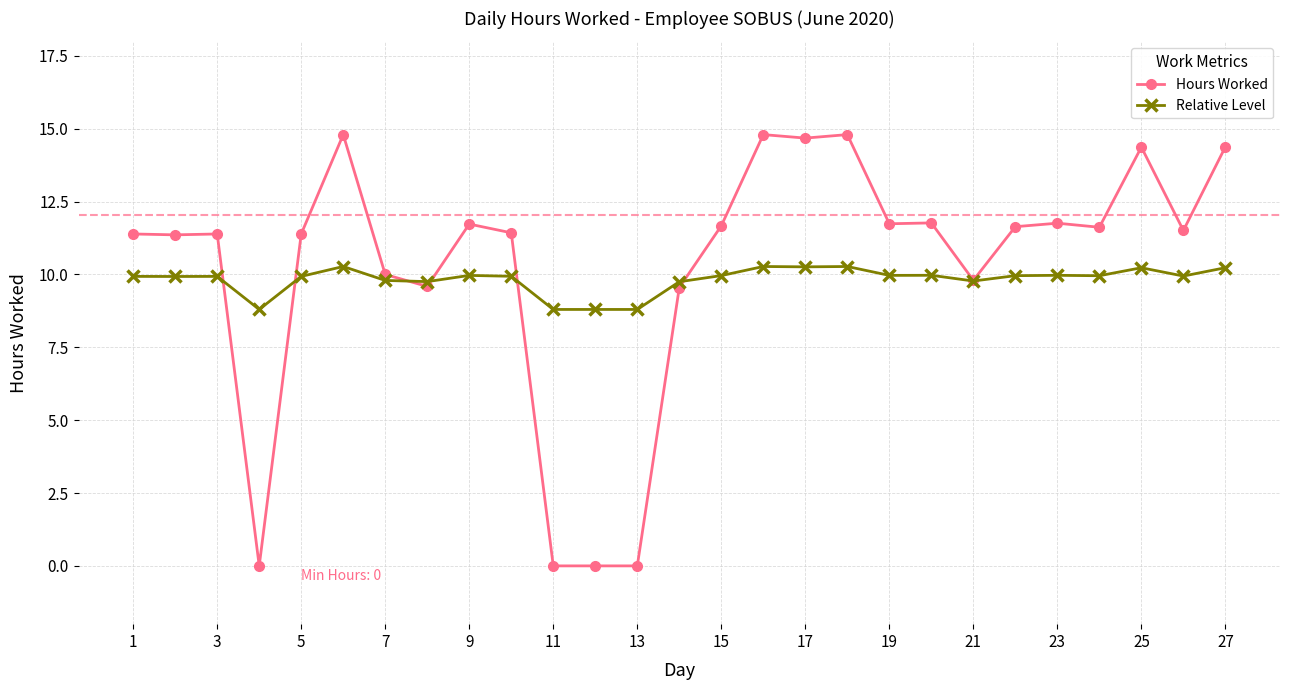

True or false: Relative Level has more than 0 interior local peaks.

True